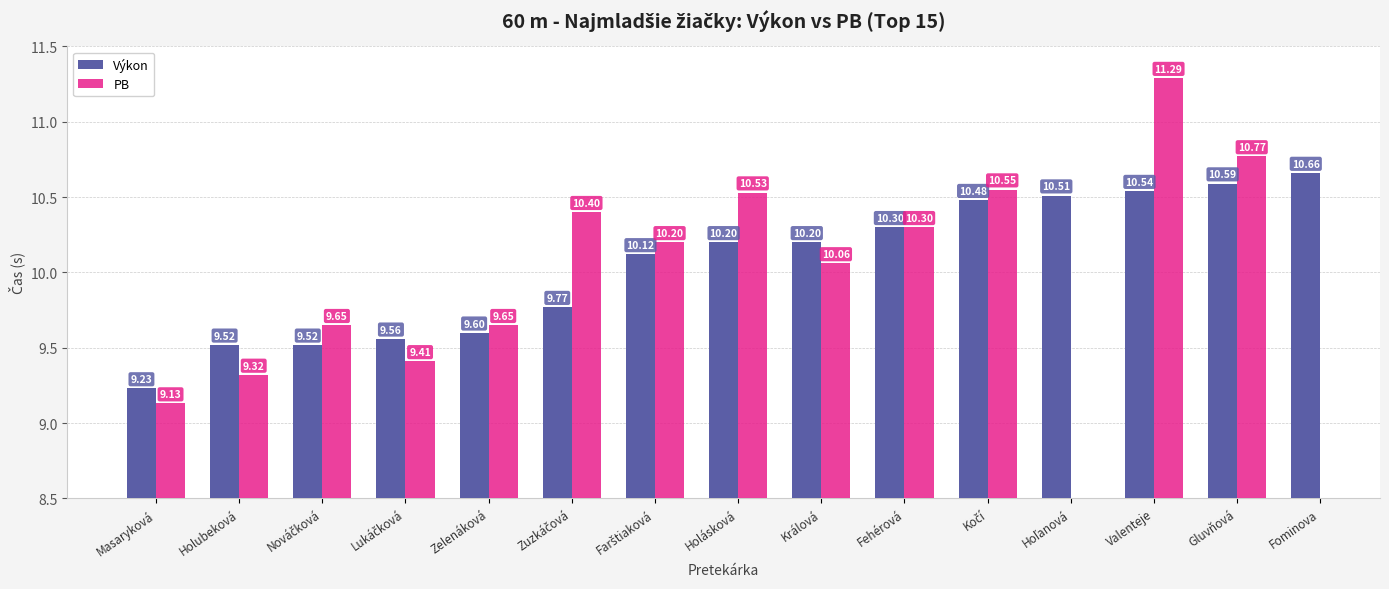

Which label corresponds to the largest value in the chart?

Valenteje